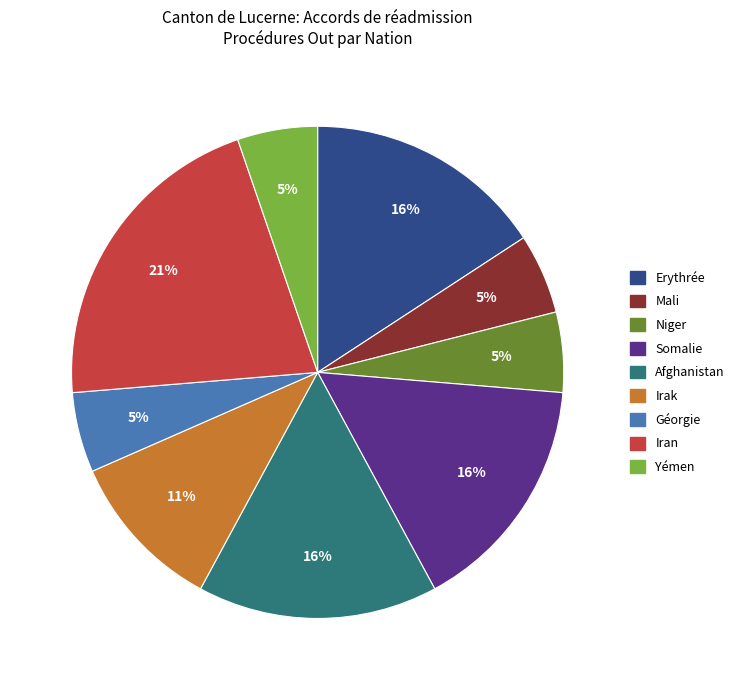

Which category has the biggest portion of the pie?

Iran